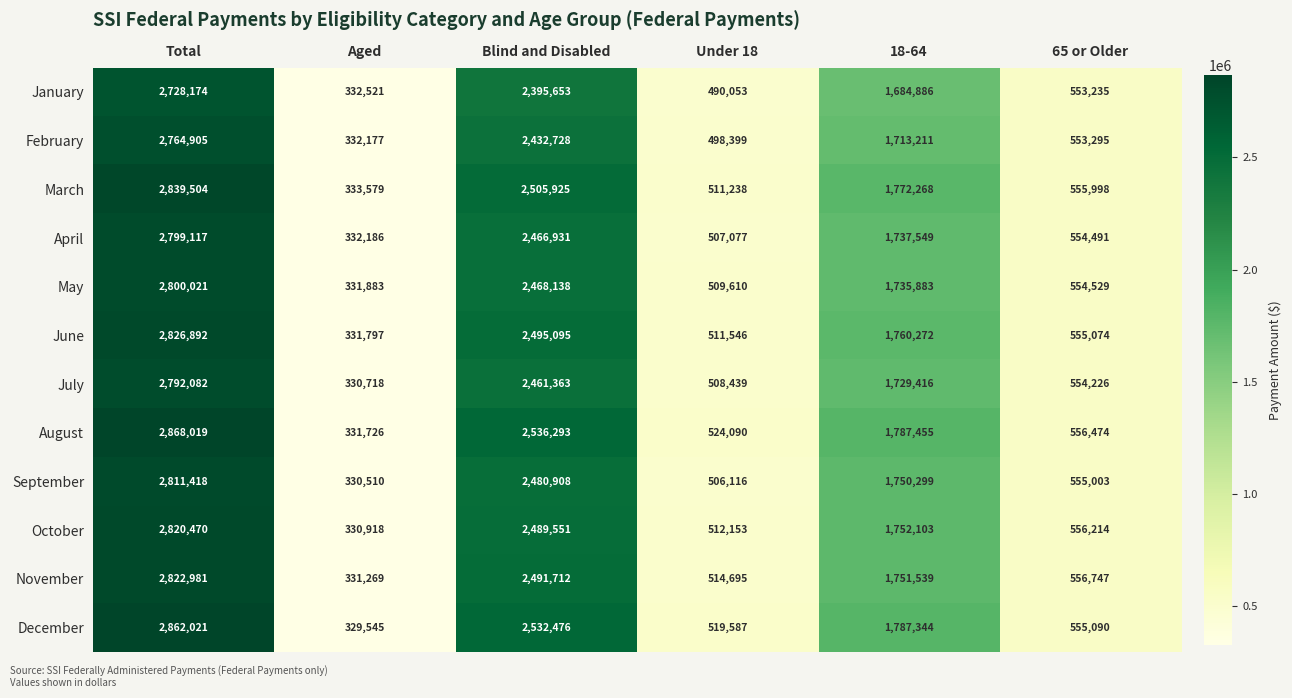

What is the difference between the second highest and second lowest values in the March series?

1994687